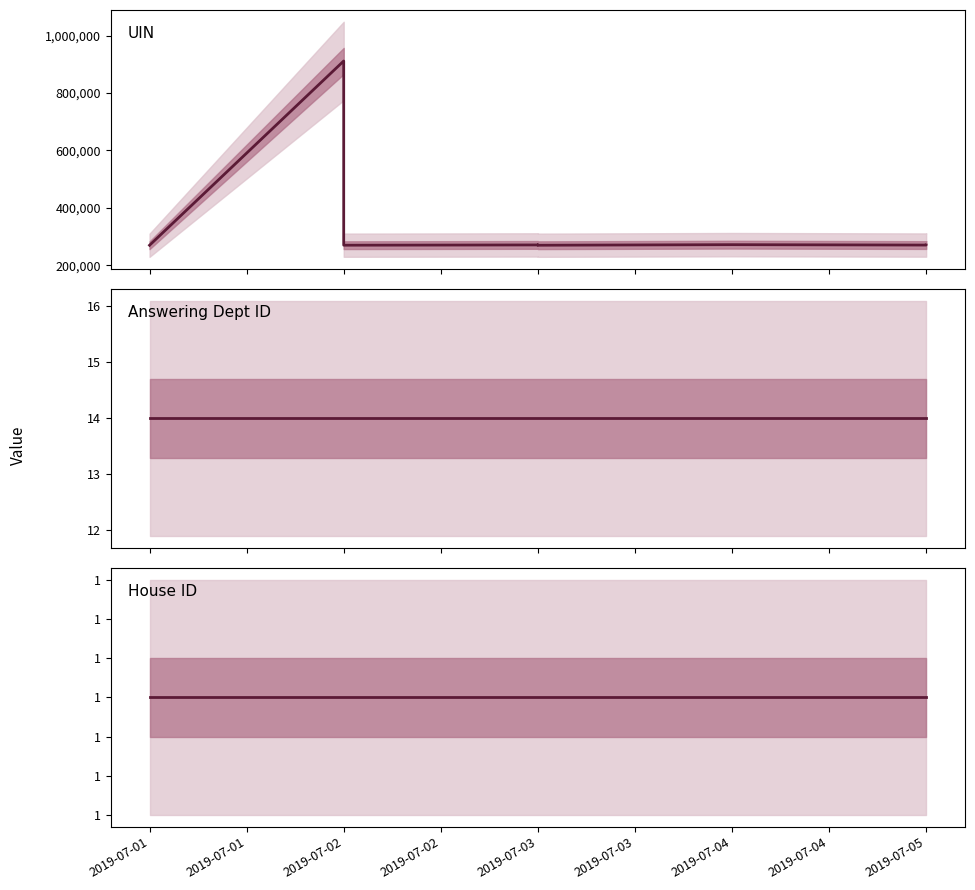

Is it true that House ID equals 0 at 2019-07-05?

False